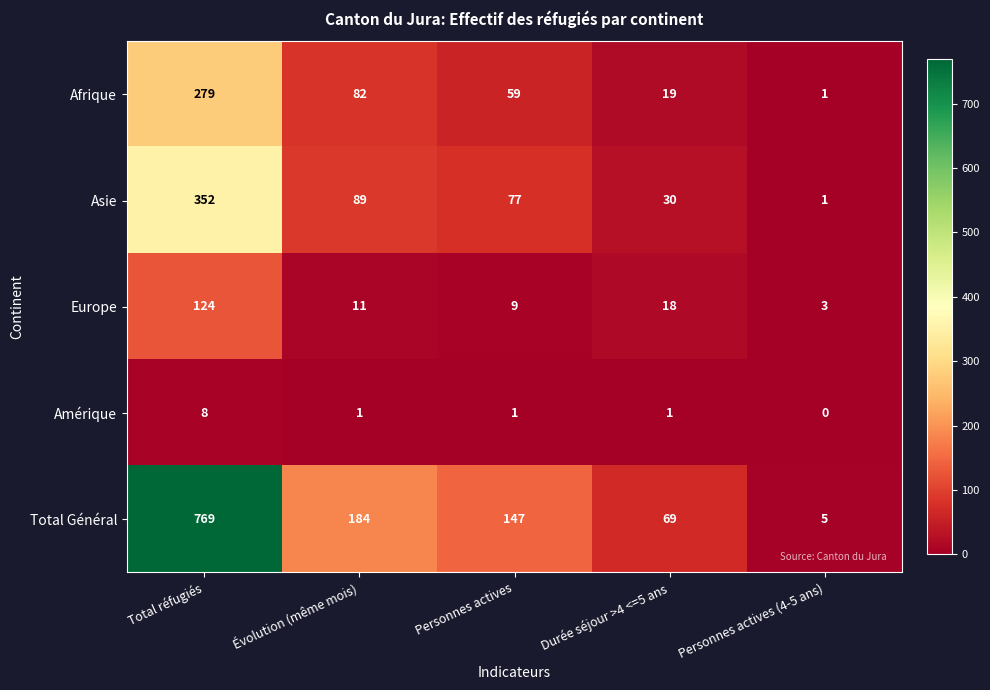

Is it true that Asie equals 41 at Durée séjour >4 <=5 ans?

False